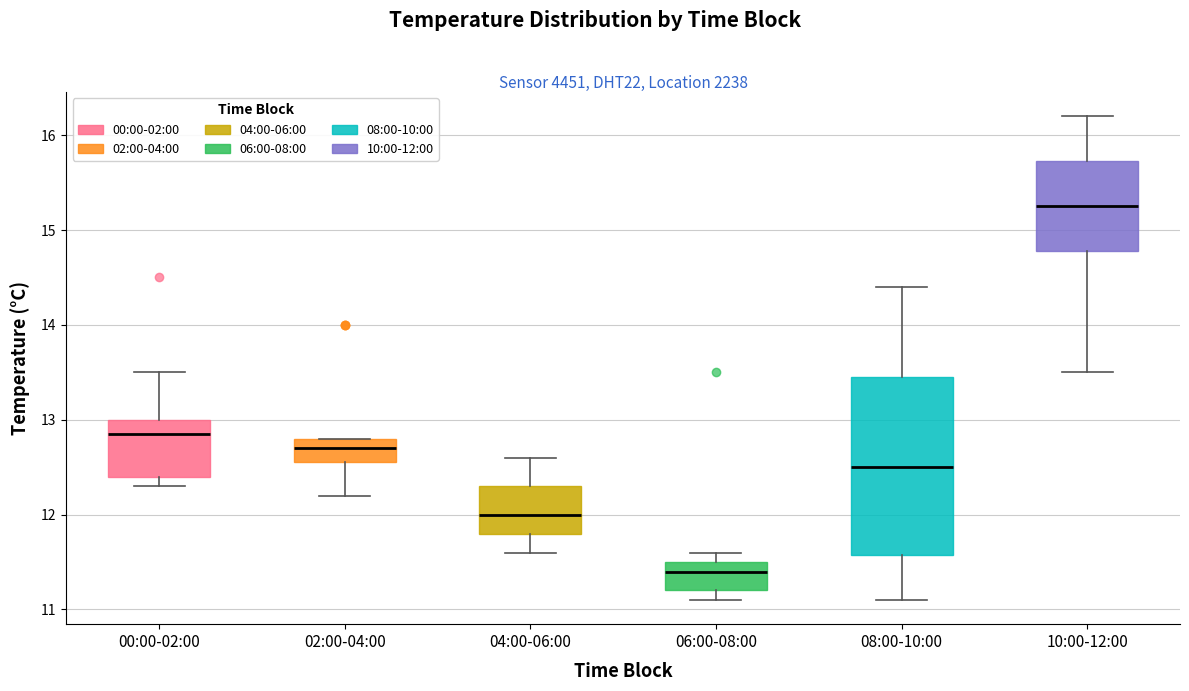

Where does the median line of the box for 04:00-06:00 sit on the y-axis? The values are not printed on the chart, so give them approximately, as read against the axis.

12.0